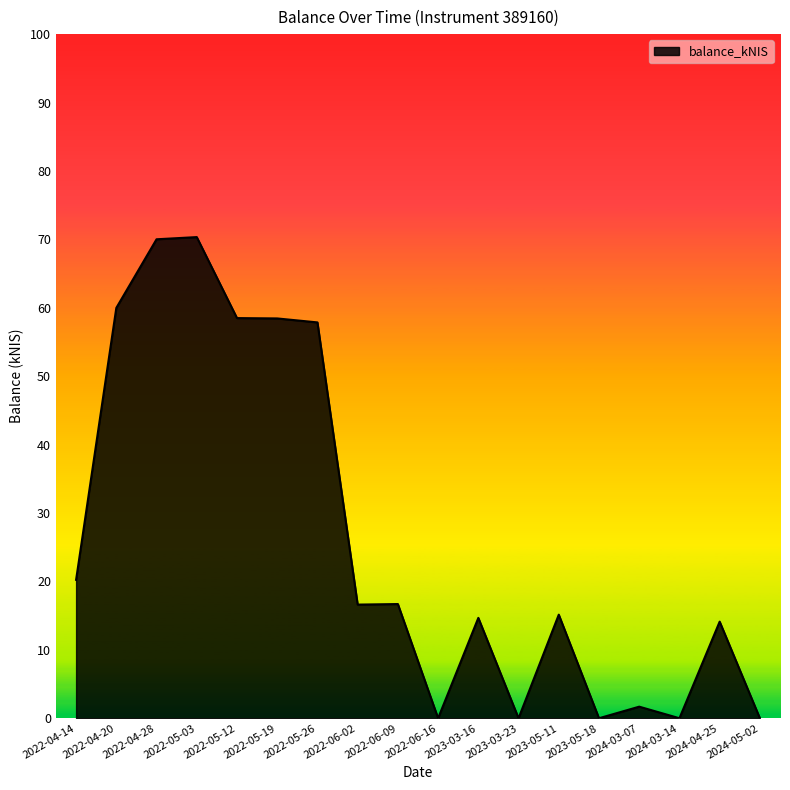

What is the ratio of the value at 2023-03-16 to the value at 2024-04-25?

1.0